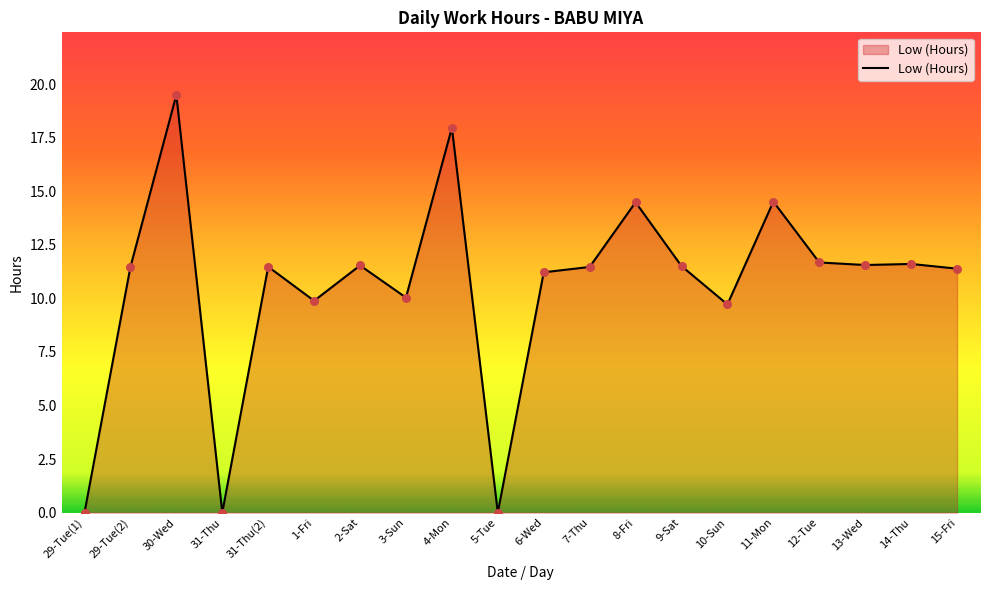

Which has a higher value, 30-Wed or 13-Wed?

30-Wed